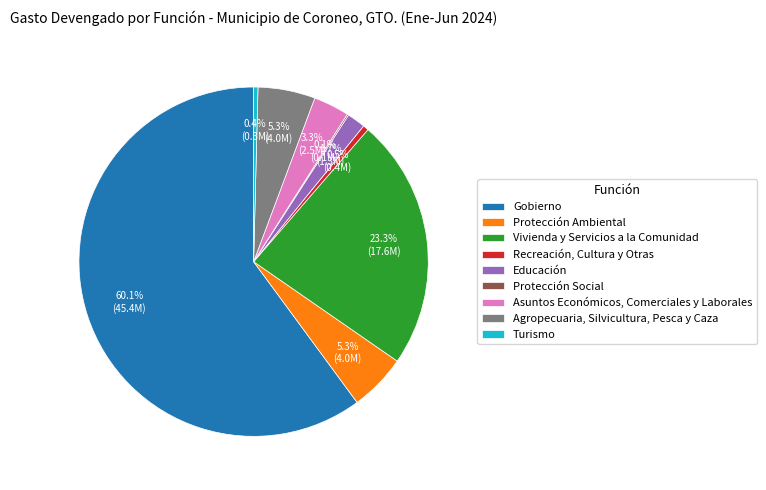

Combined, do Turismo and Asuntos Económicos, Comerciales y Laborales account for over 50%?

No